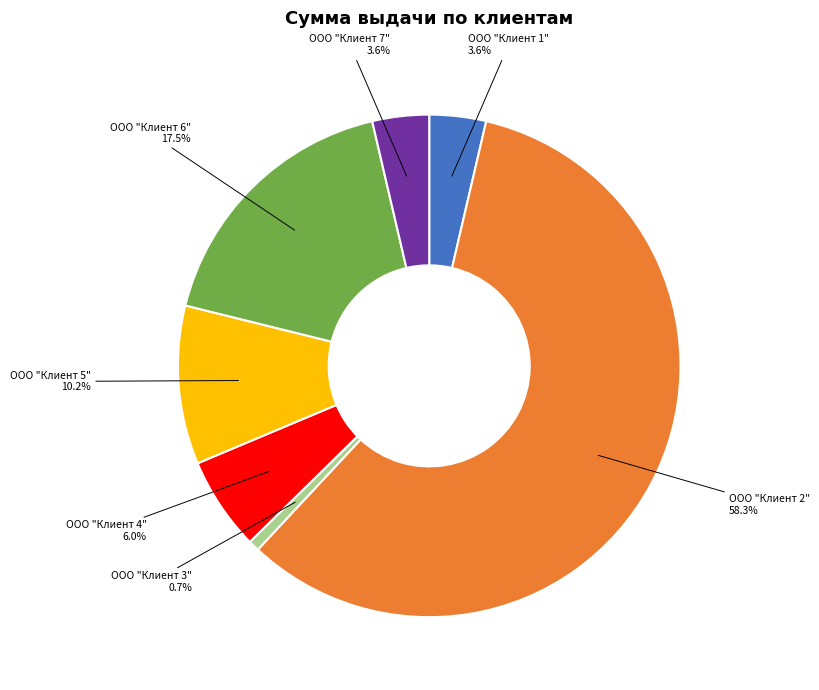

Approximately how many times larger is the value at ООО "Клиент 3" compared to ООО "Клиент 5"?

0.1